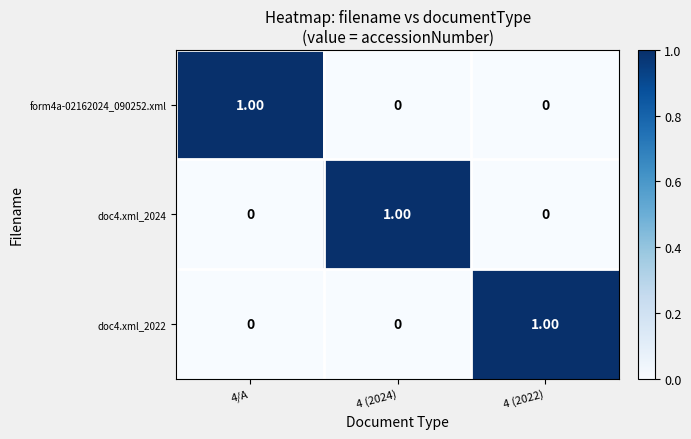

How many values in the form4a-02162024_090252.xml series exceed 0?

1